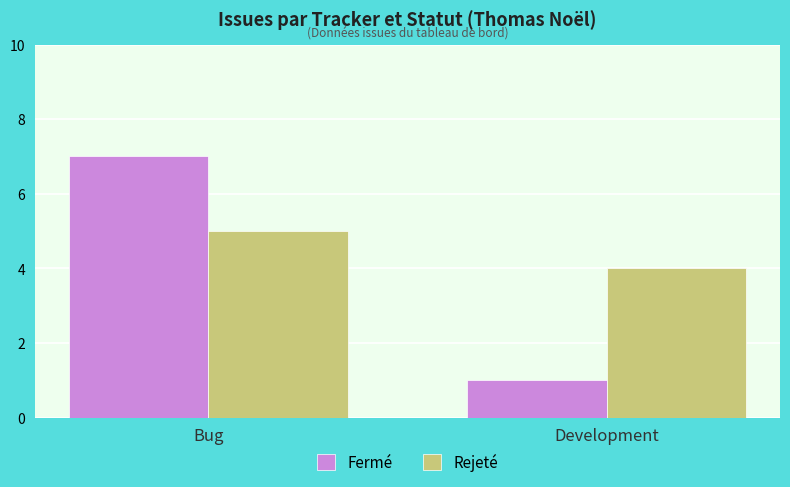

Which series changed the most between Bug and Development?

Fermé